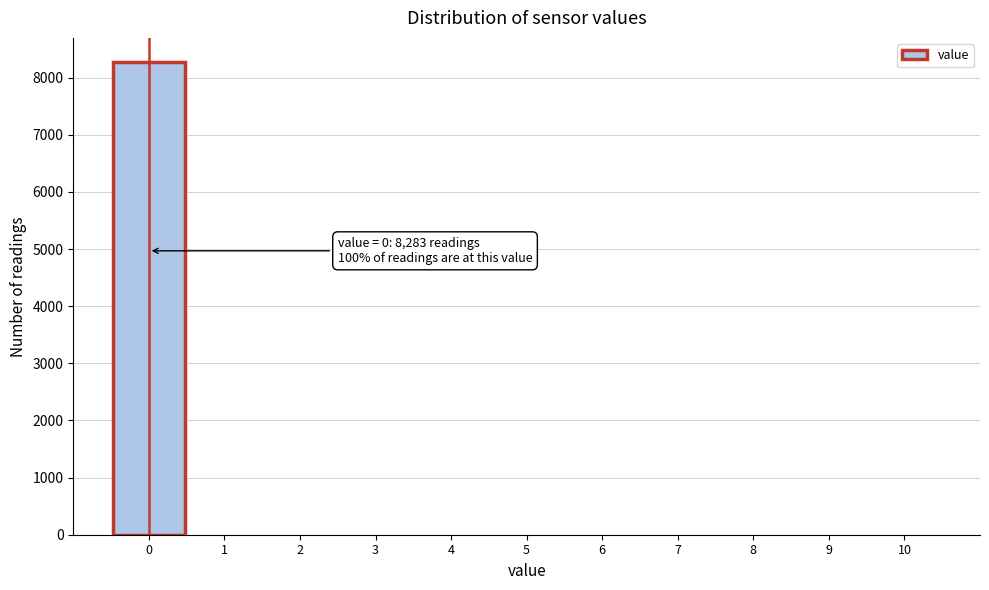

Which range on the x-axis has the tallest bar?

-0.5 to 0.5